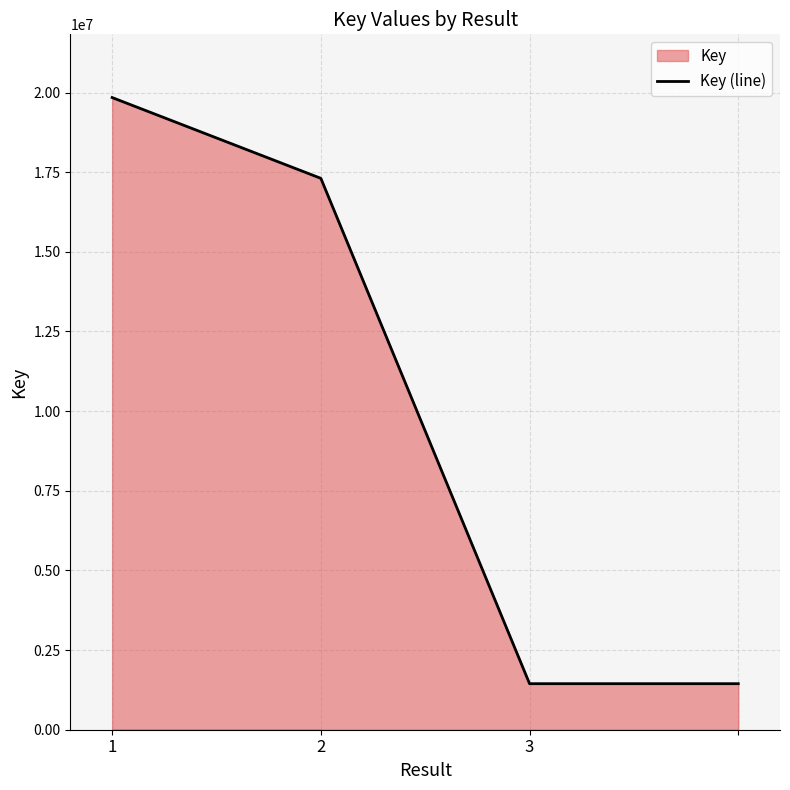

Approximately how many times larger is the value at  compared to 1?

0.1